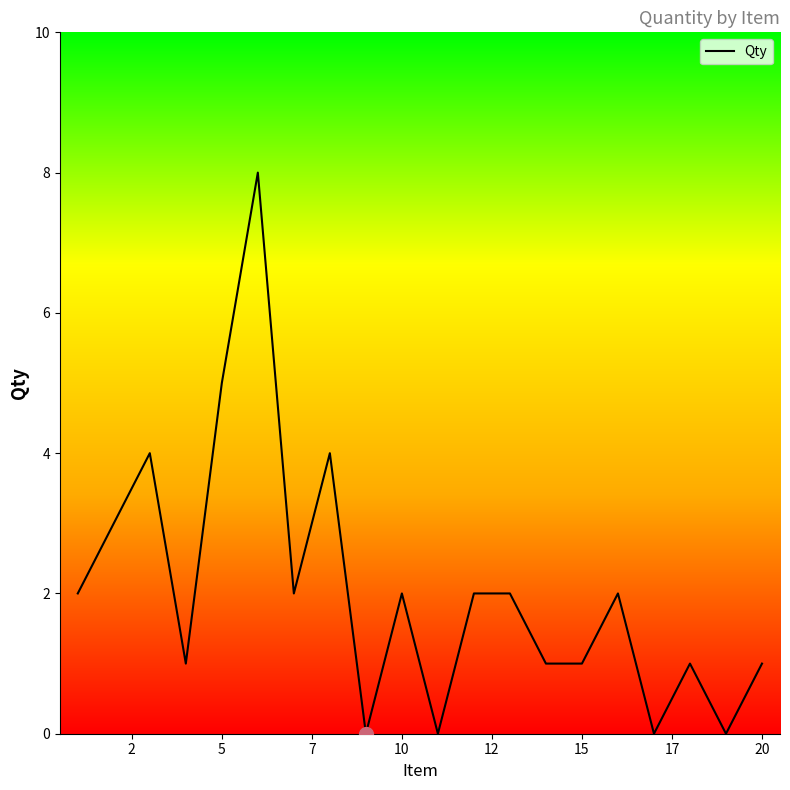

How many values are between 1 and 3?

12